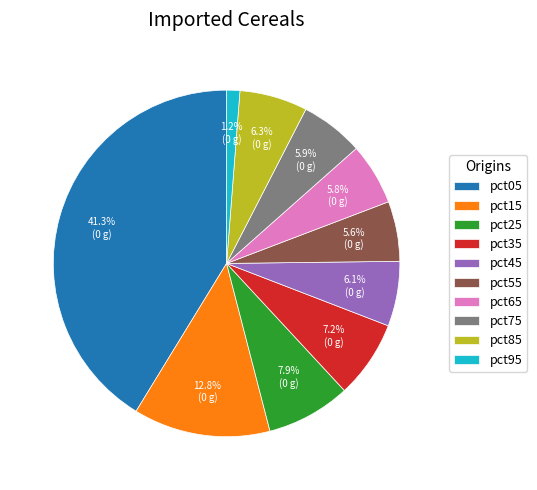

Which has a higher value, pct85 or pct05?

pct05